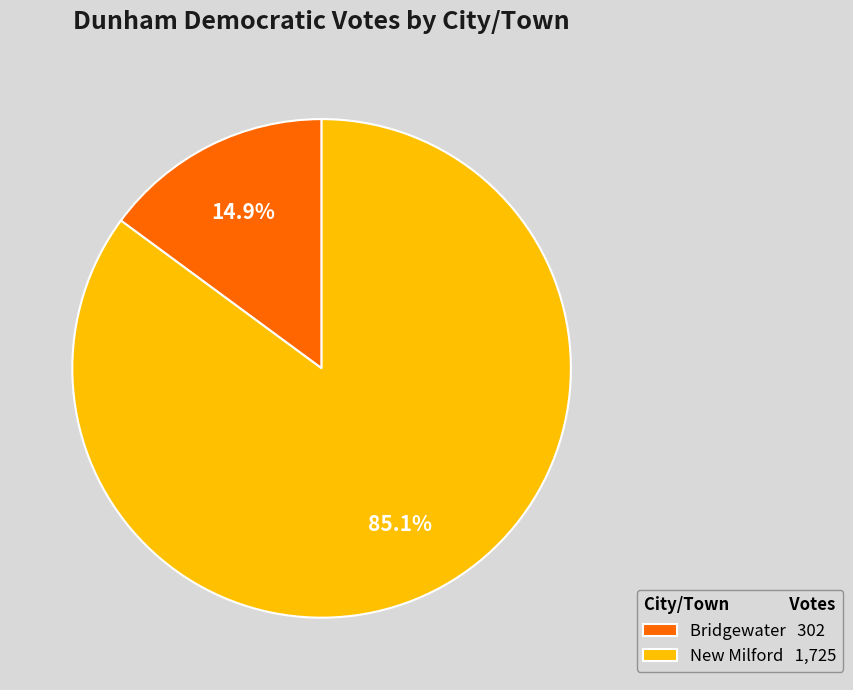

How many segments does this pie chart have?

2